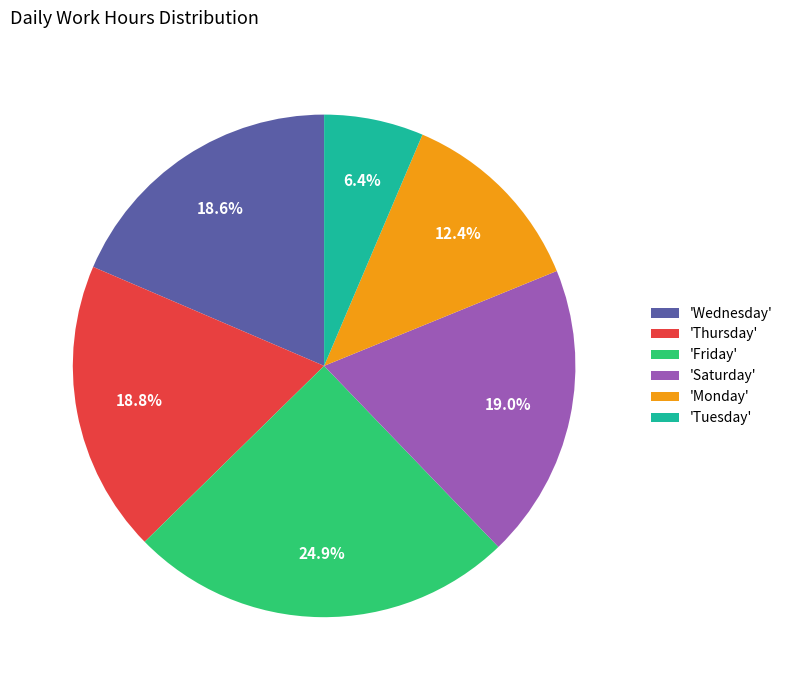

Approximately how many times larger is the value at 'Thursday' compared to 'Monday'?

1.5